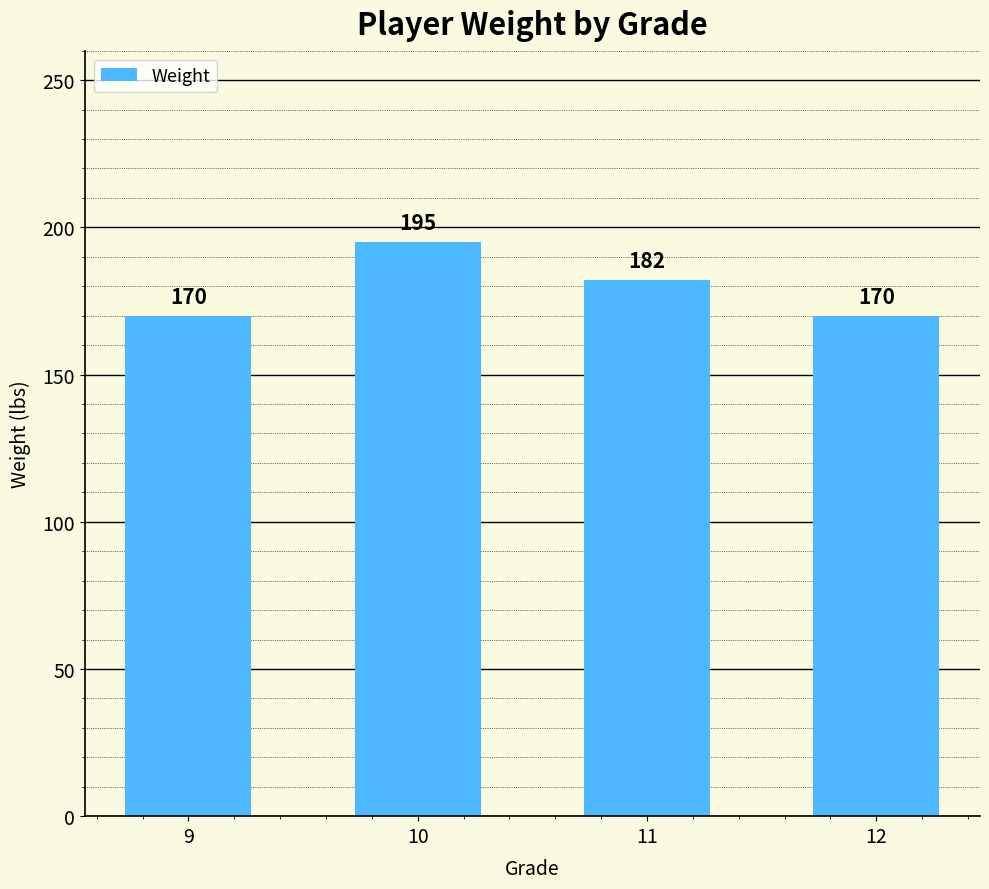

What is the smallest value displayed?

170